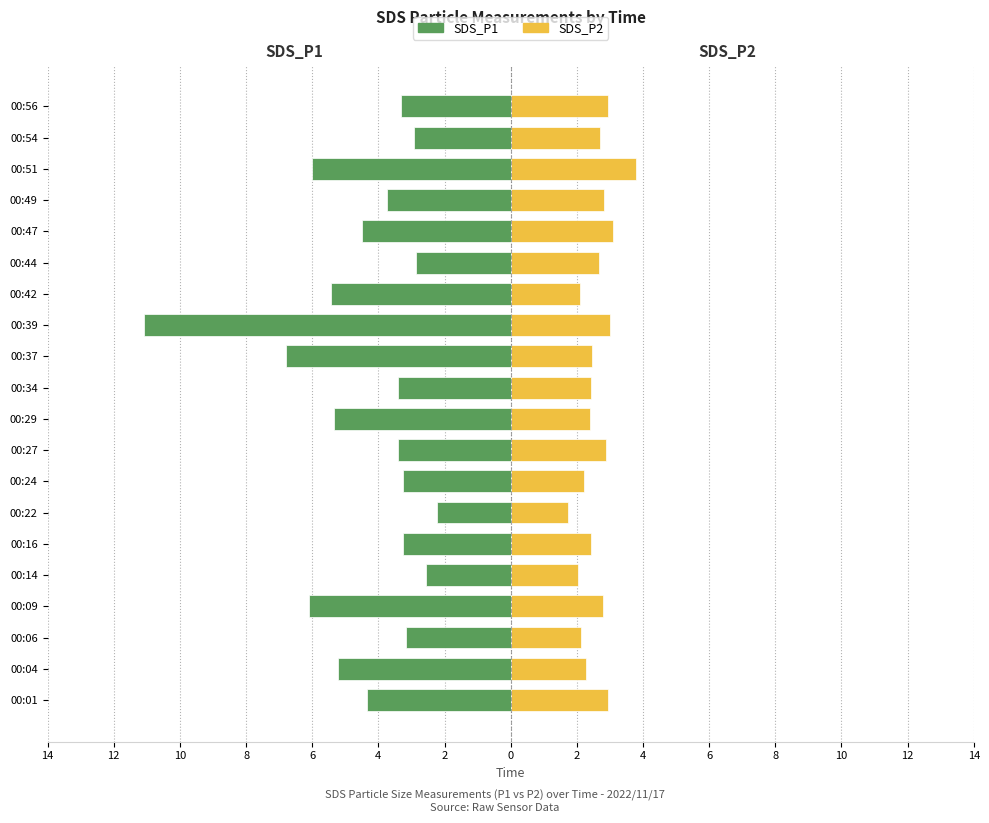

What is the value of the SDS_P1 bar at the 3rd from the left?

-3.2